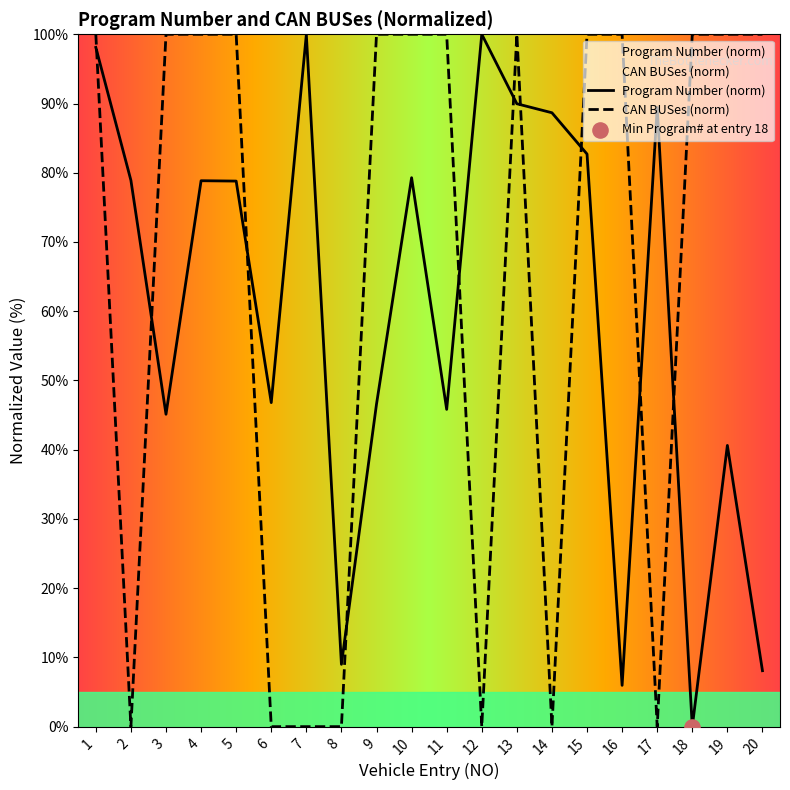

What are all the series names shown in the legend?

Program Number, CAN BUSes